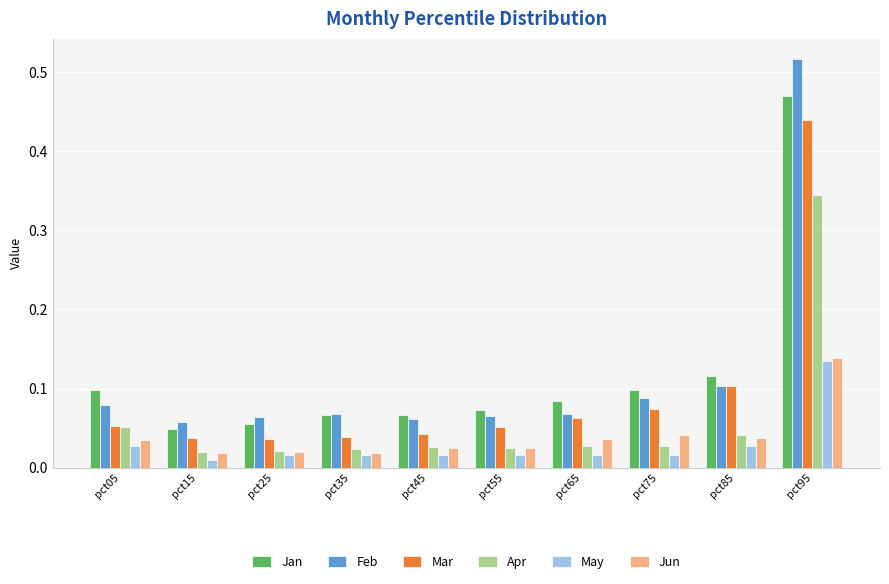

At how many categories does at least one series exceed 0?

10